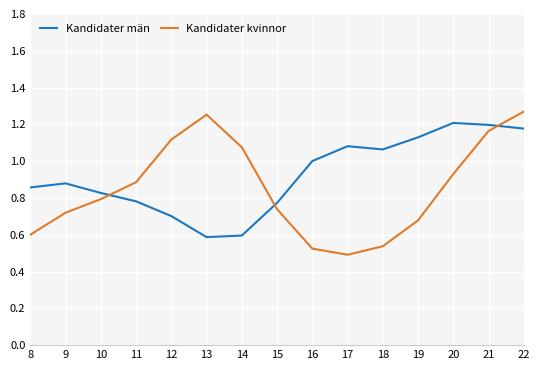

How many intersections are there between Kandidater kvinnor and Kandidater män?

3